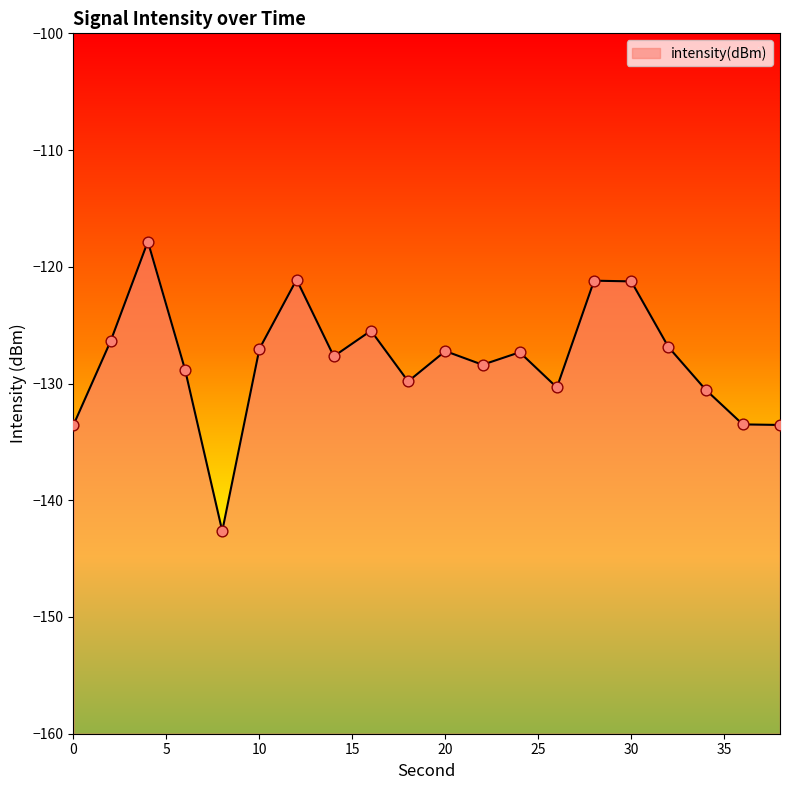

Between 30 and 24, which is larger?

30